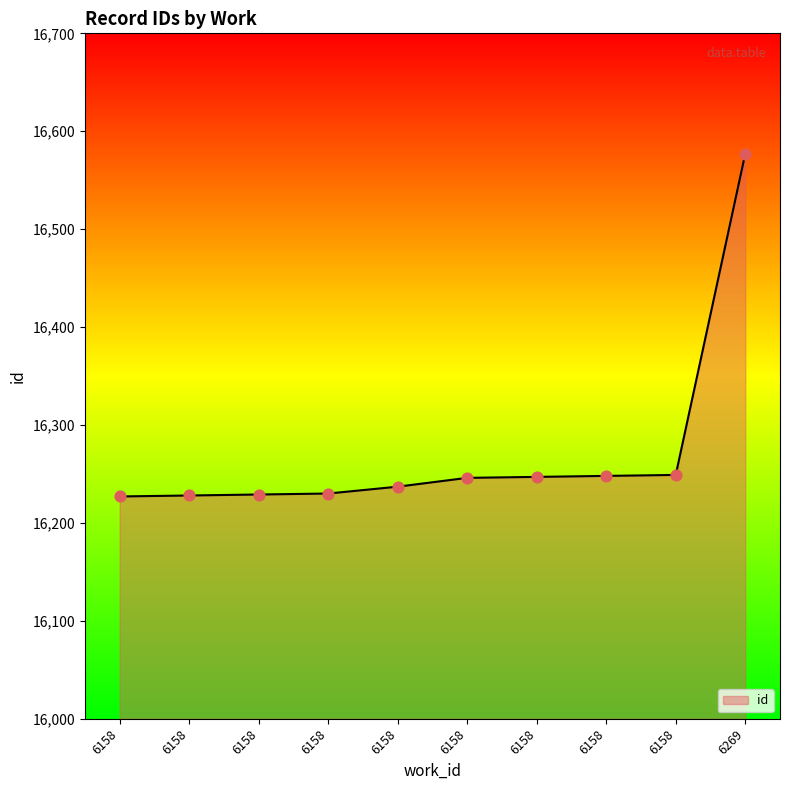

How many lines are shown in the chart?

1